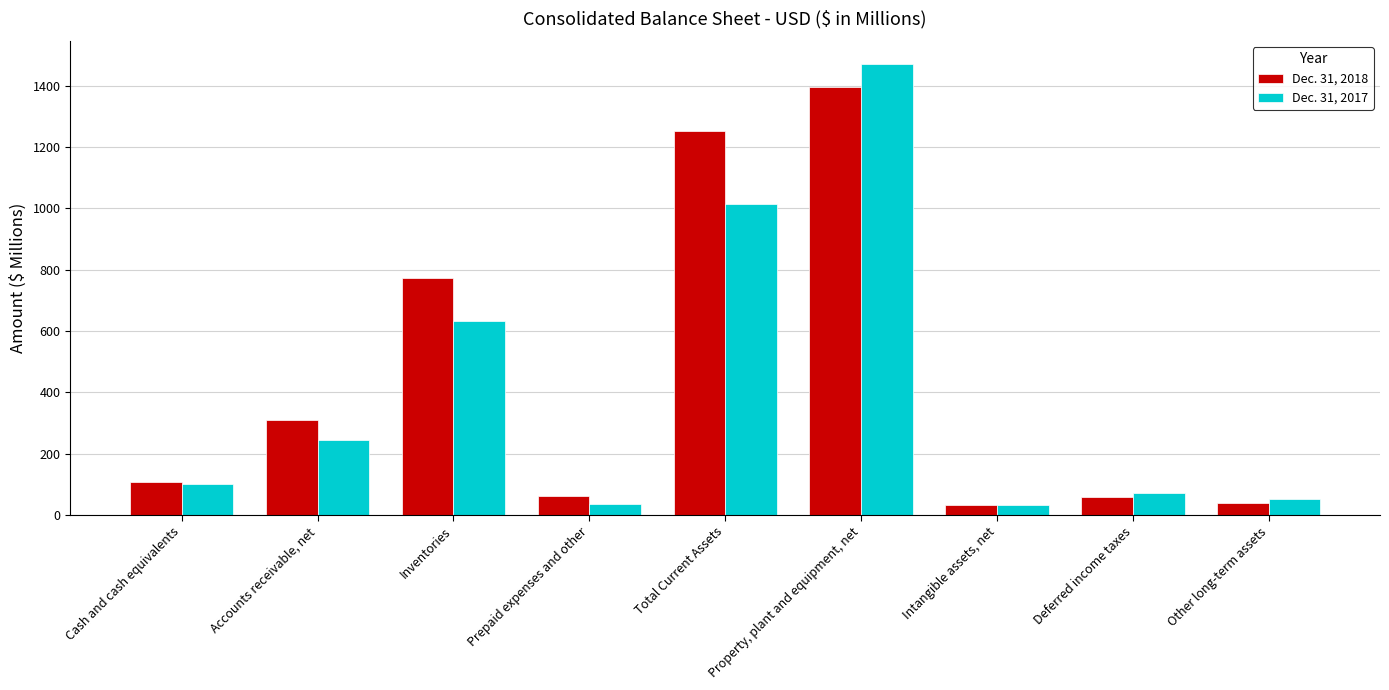

The Dec. 31, 2018 series shows 1395.0 at Property, plant and equipment, net. True or false?

True